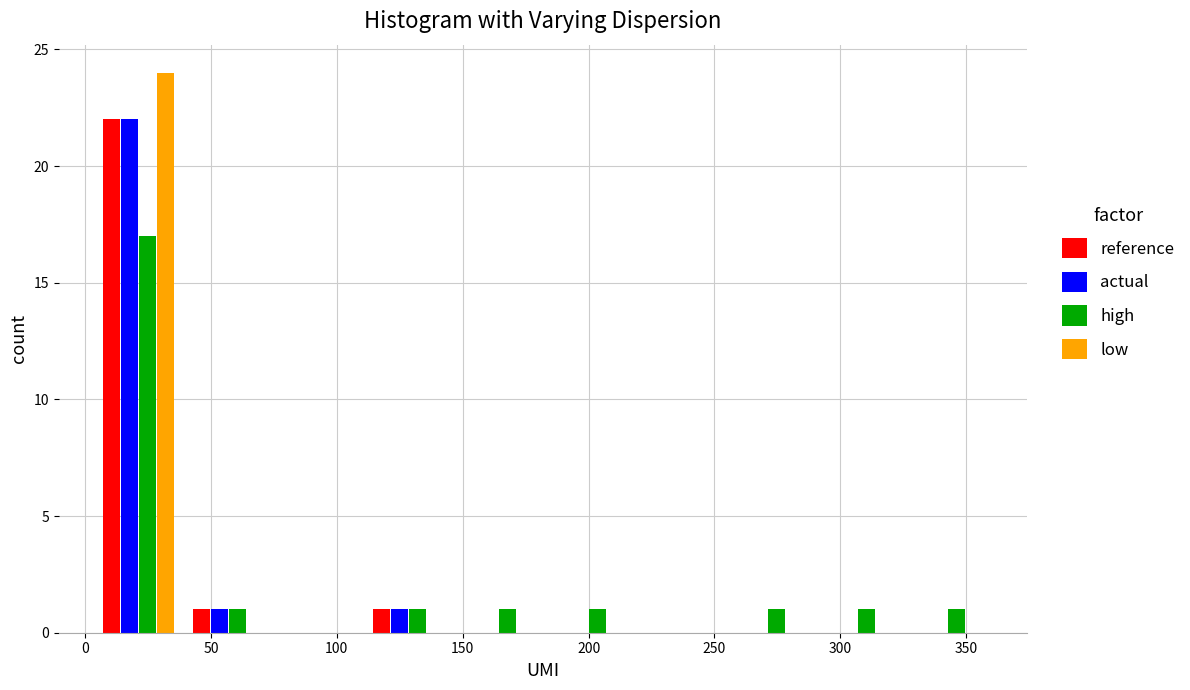

Reading left to right, transcribe this chart: for each range on the x-axis, give the height of each series' bar. Neither the bar edges nor the heights are printed on the chart, so give them approximately, as read against the axes.

5 to 40: reference=22	actual=22	high=17	low=24
40 to 75: reference=1	actual=1	high=1	low=0
75 to 110: reference=0	actual=0	high=0	low=0
110 to 145: reference=1	actual=1	high=1	low=0
145 to 180: reference=0	actual=0	high=1	low=0
180 to 220: reference=0	actual=0	high=1	low=0
220 to 255: reference=0	actual=0	high=0	low=0
255 to 290: reference=0	actual=0	high=1	low=0
290 to 325: reference=0	actual=0	high=1	low=0
325 to 360: reference=0	actual=0	high=1	low=0